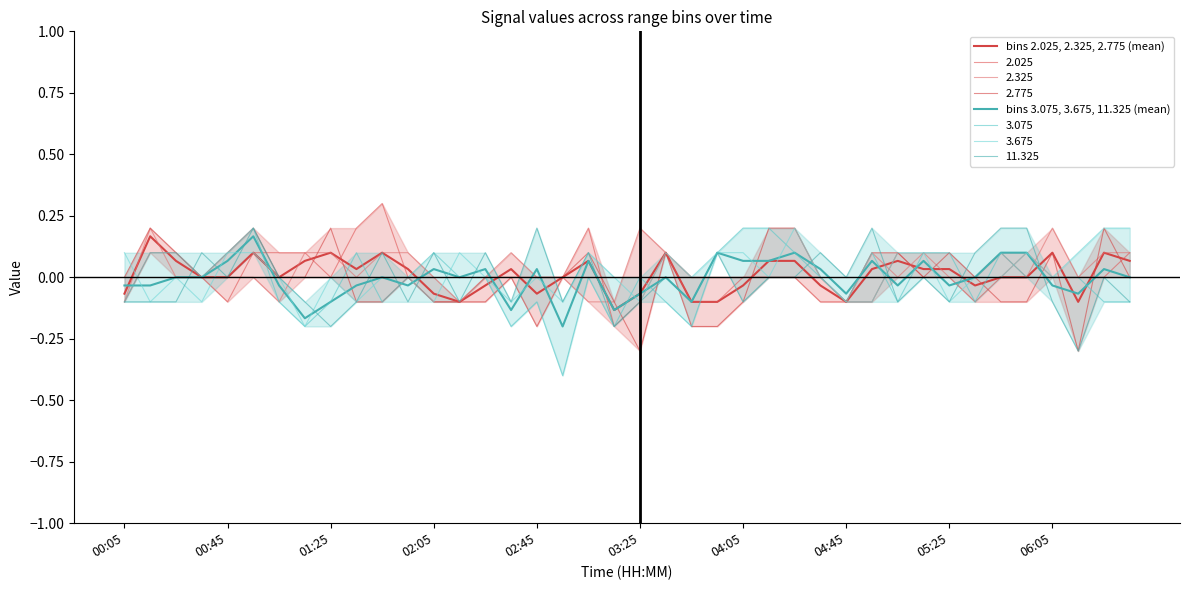

Rank the series at 03:25 from lowest to highest value.

bins 2.025, 2.325, 2.775 (mean), bins 3.075, 3.675, 11.325 (mean)